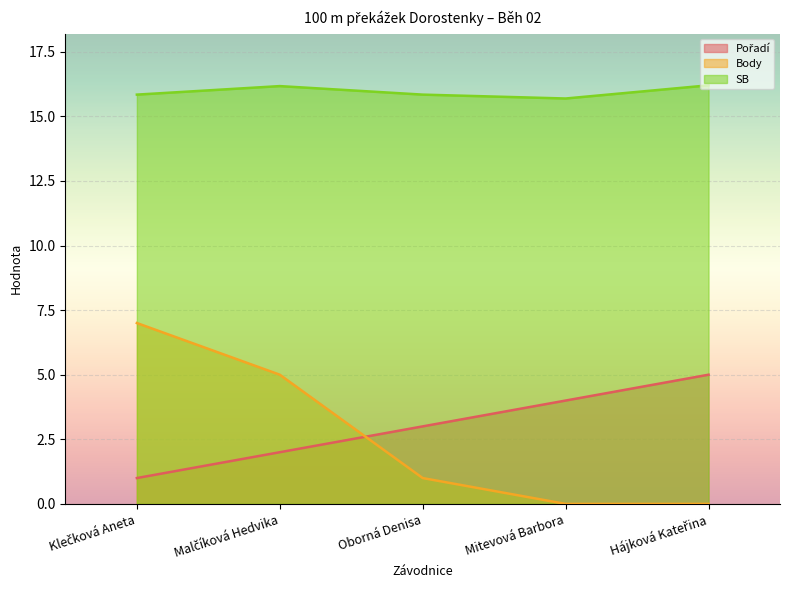

Which series has the largest total across all categories?

SB